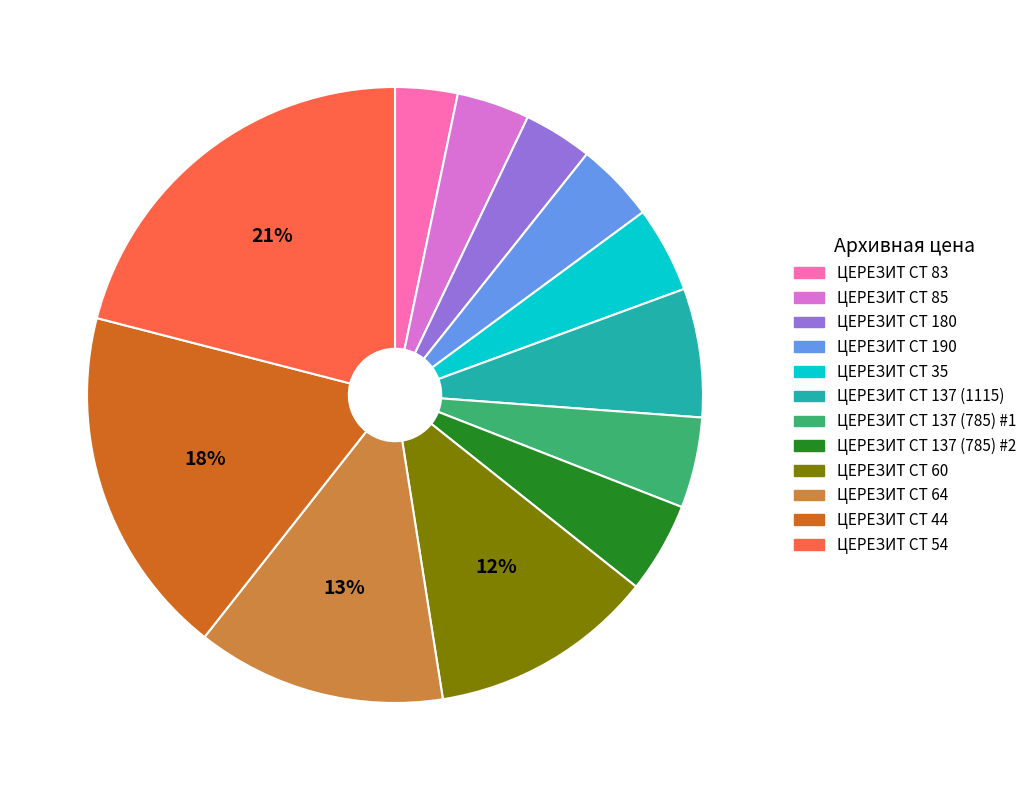

Does ЦЕРЕЗИТ СТ 85 represent more than half of the total?

No